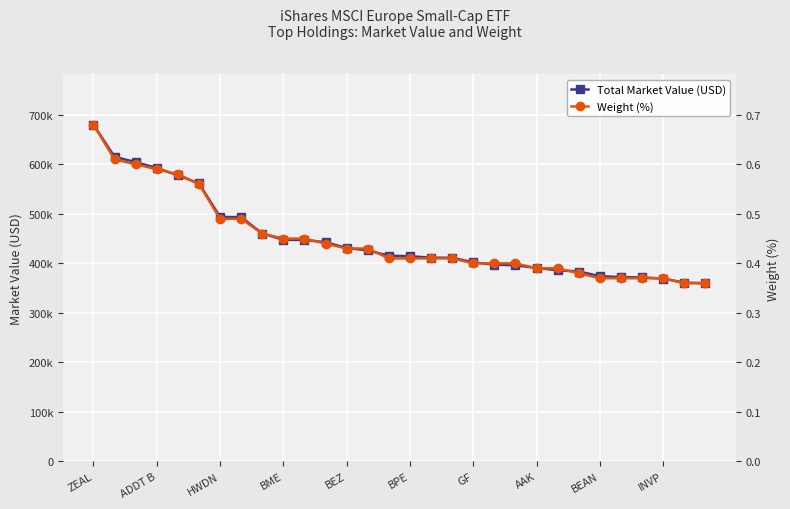

What is the difference between the maximum and minimum values in the Weight (%) series?

0.3